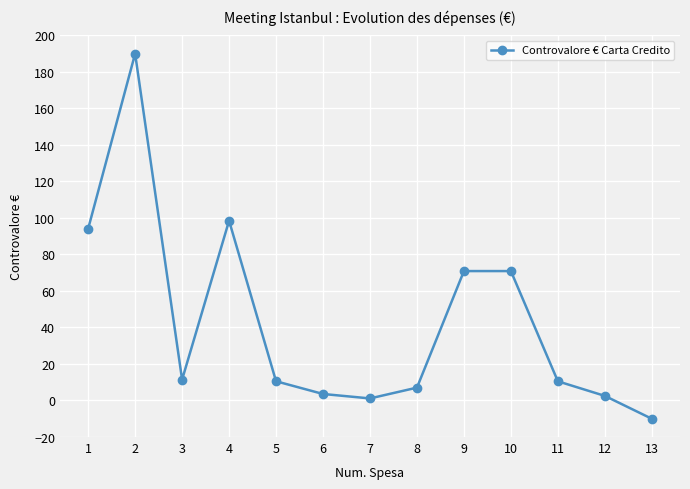

Approximately how many times larger is the value at 9 compared to 3?

6.3